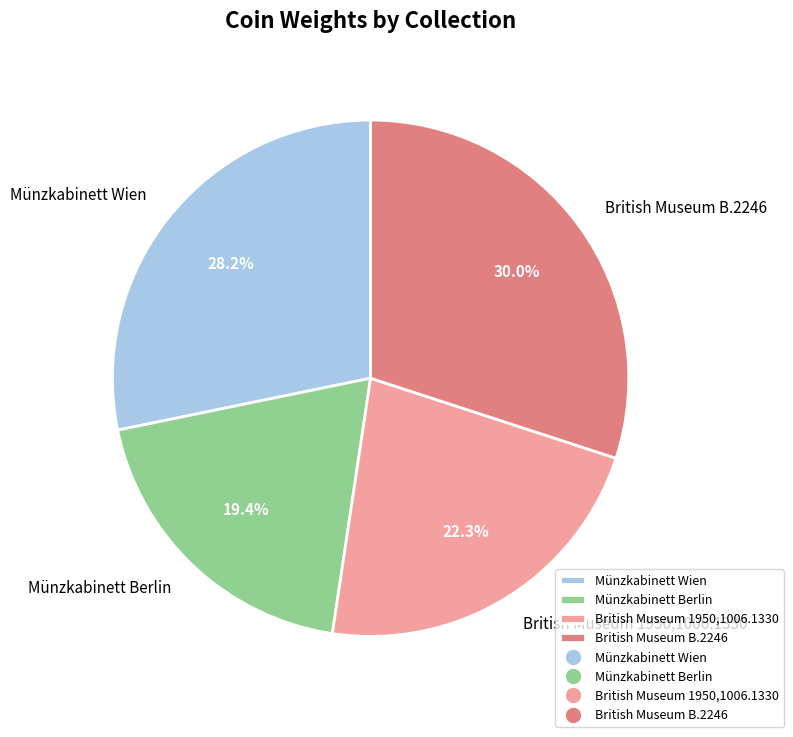

What is the smallest slice in the pie chart?

Münzkabinett Berlin